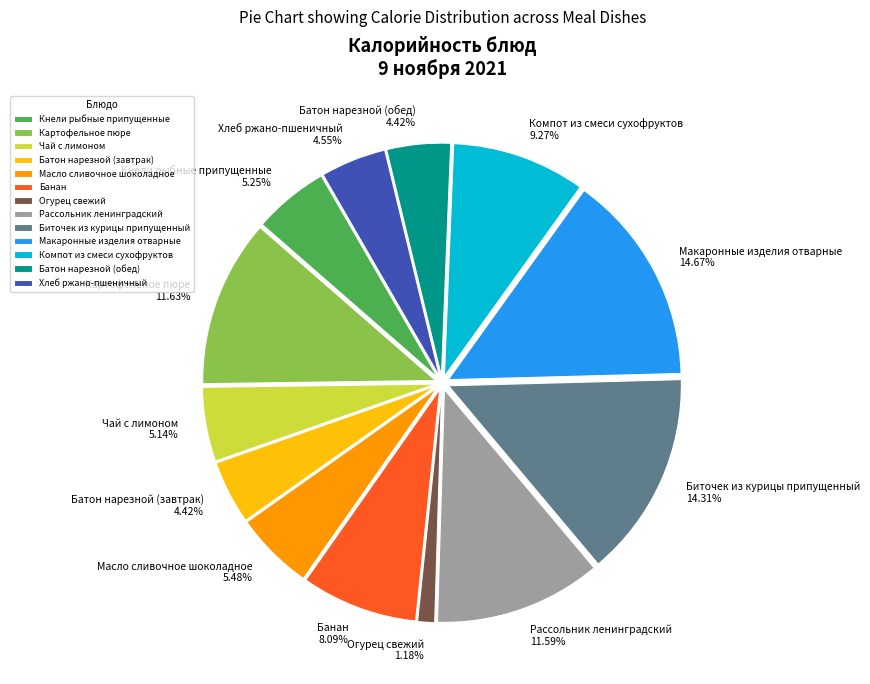

How many slices are in this pie chart?

13